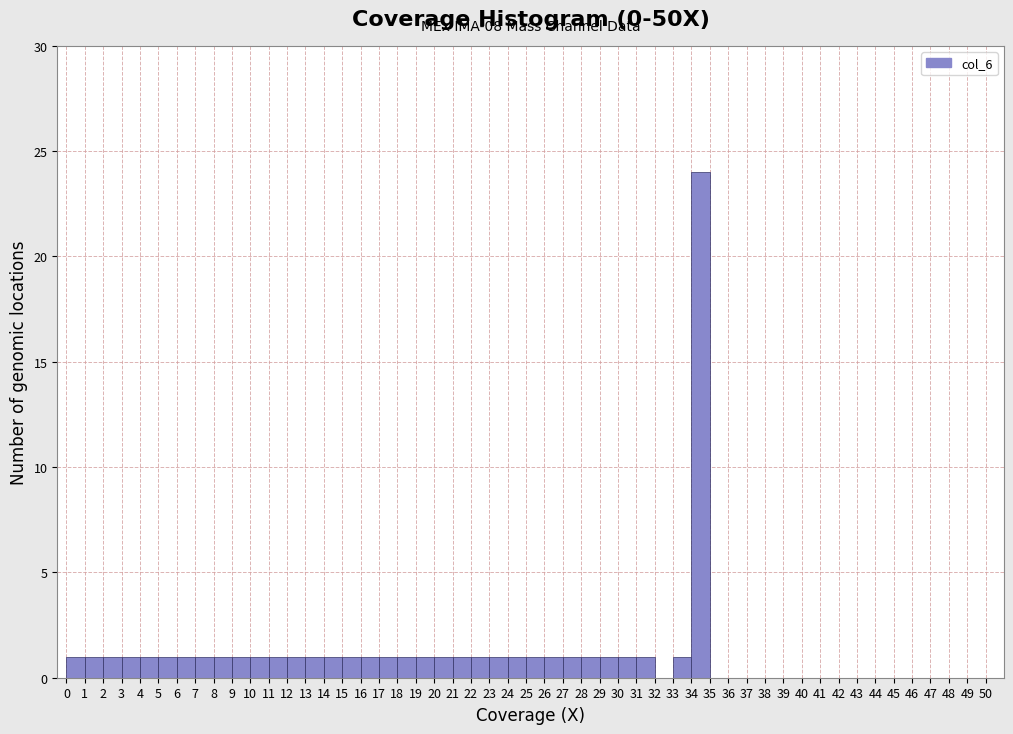

Which range on the x-axis has the tallest bar?

34 to 35